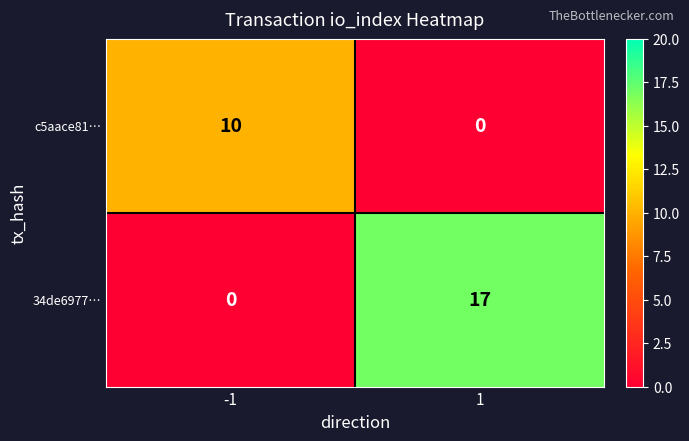

List the labels in order of c5aace81… value, smallest first.

1, -1